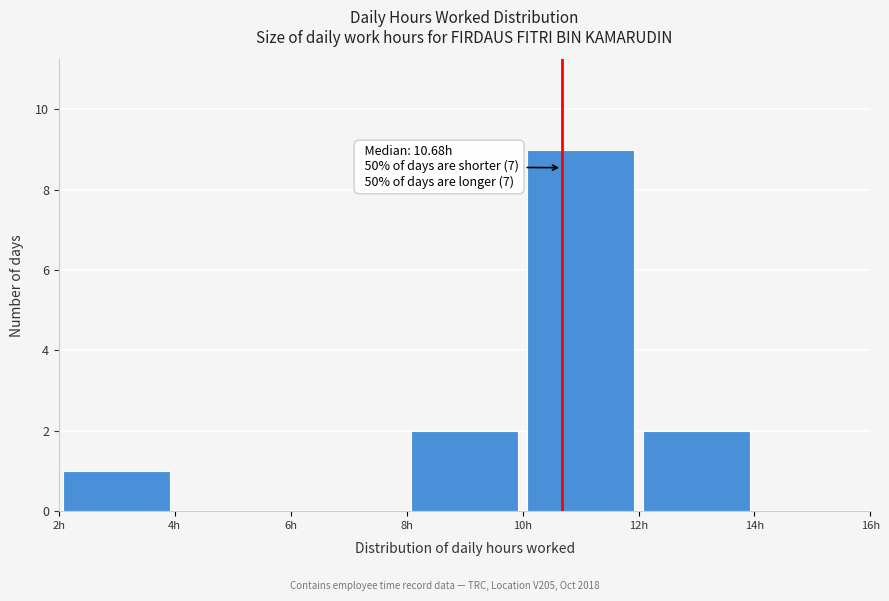

Over which range of the x-axis is the bar tallest?

10 to 12